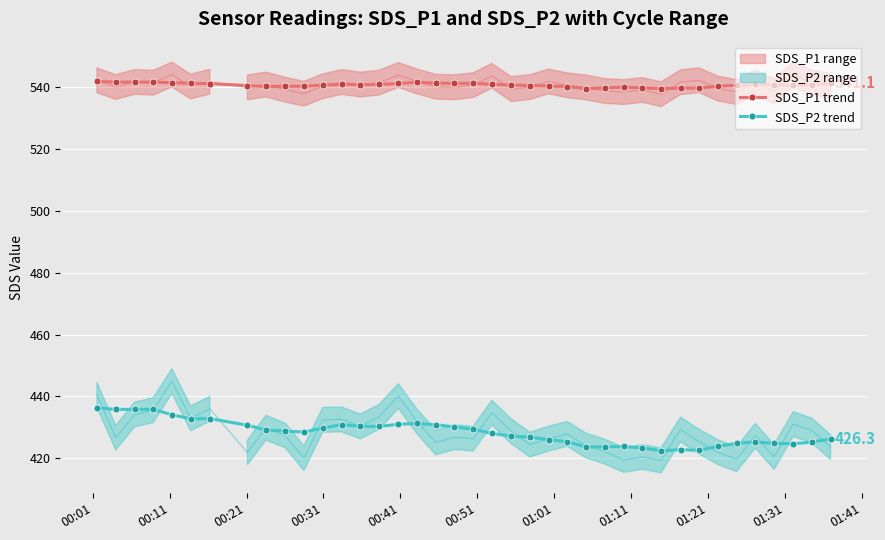

True or false: SDS_P2 trend and SDS_P1 trend intersect in this chart.

False